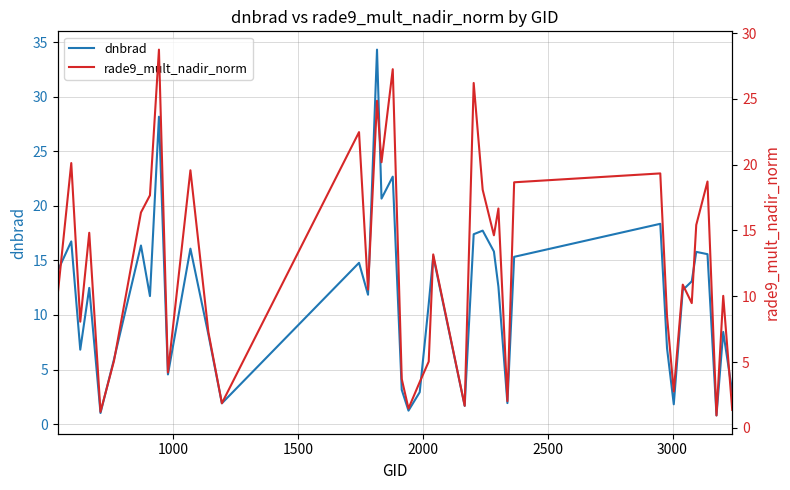

What is the lowest value of the dnbrad series?

0.8